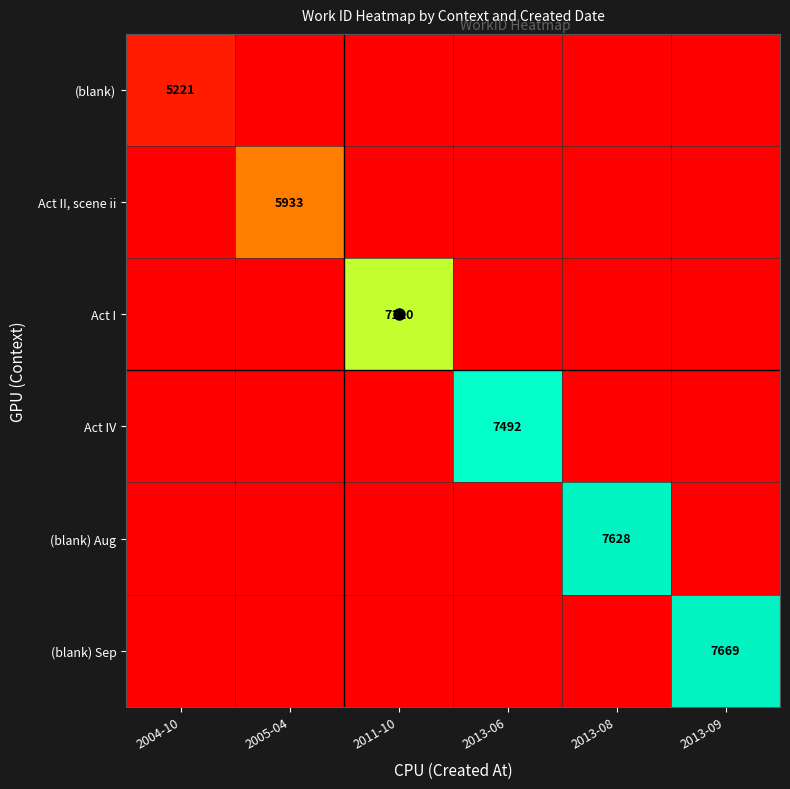

The value of (blank) at 2013-08 is -3074. True or false?

False